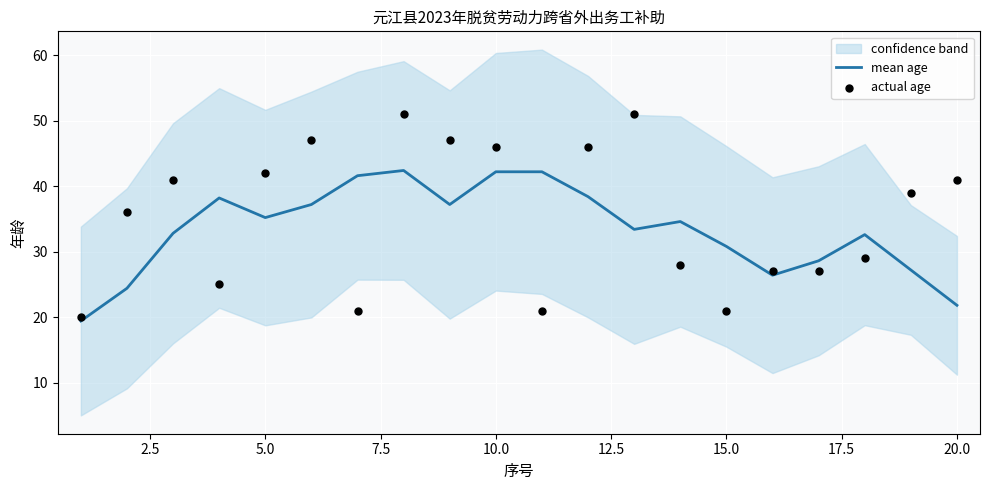

Where is mean age nearest to the value 30?

15.0